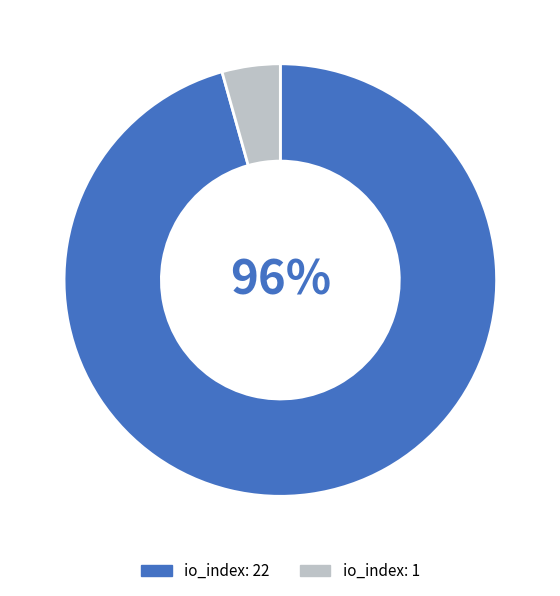

Does io_index: 1 represent more than half of the total?

No